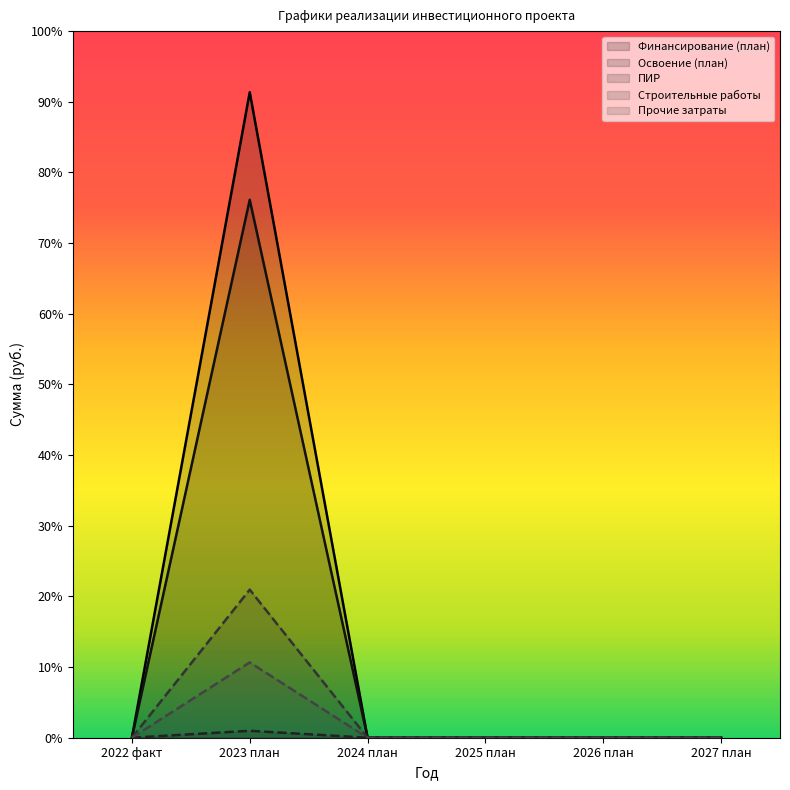

True or false: Финансирование (план) and Прочие затраты intersect in this chart.

False